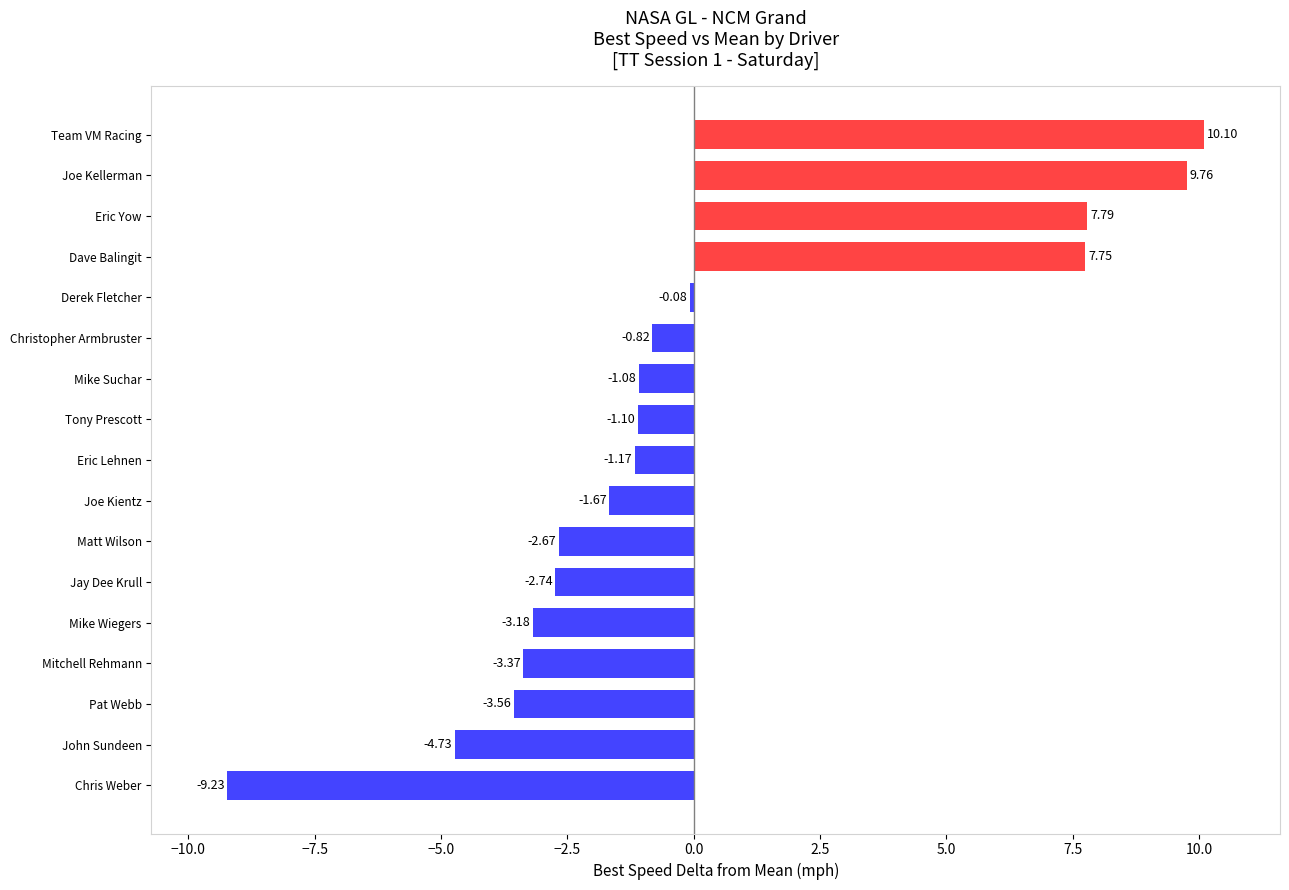

Where is the data nearest to the value 0?

Derek Fletcher